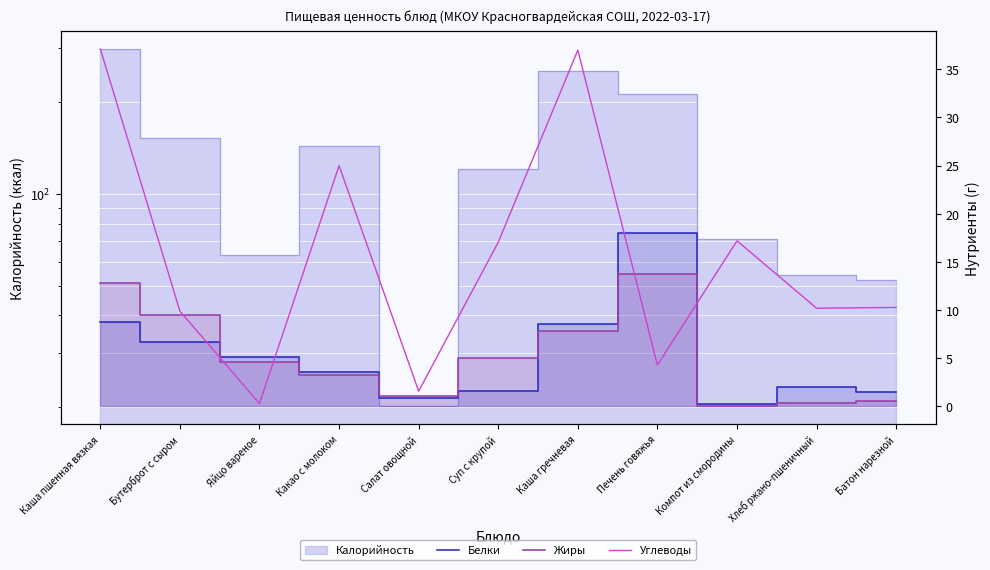

Reading left to right, what are all the values shown in this chart?

Белки: 8.7	6.7	5.1	3.6	0.9	1.6	8.6	18.0	0.3	2.0	1.5
Жиры: 12.9	9.5	4.6	3.3	1.1	5.1	7.8	13.8	0.1	0.4	0.6
Углеводы: 37.1	9.9	0.3	25.0	1.6	17.1	37.0	4.3	17.2	10.2	10.3